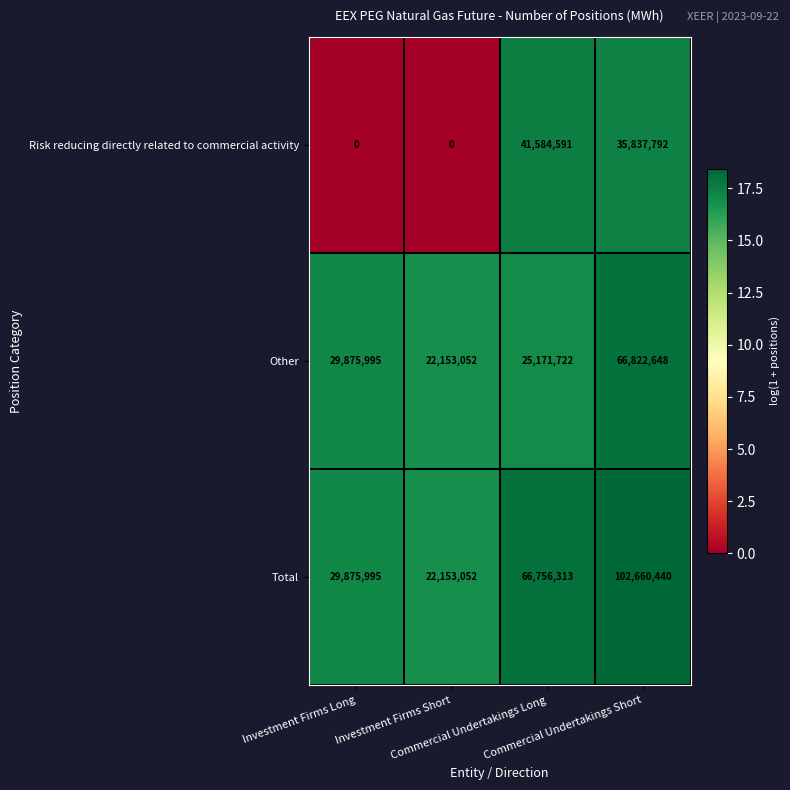

What is the total value across all series at Commercial Undertakings Long?

133512626